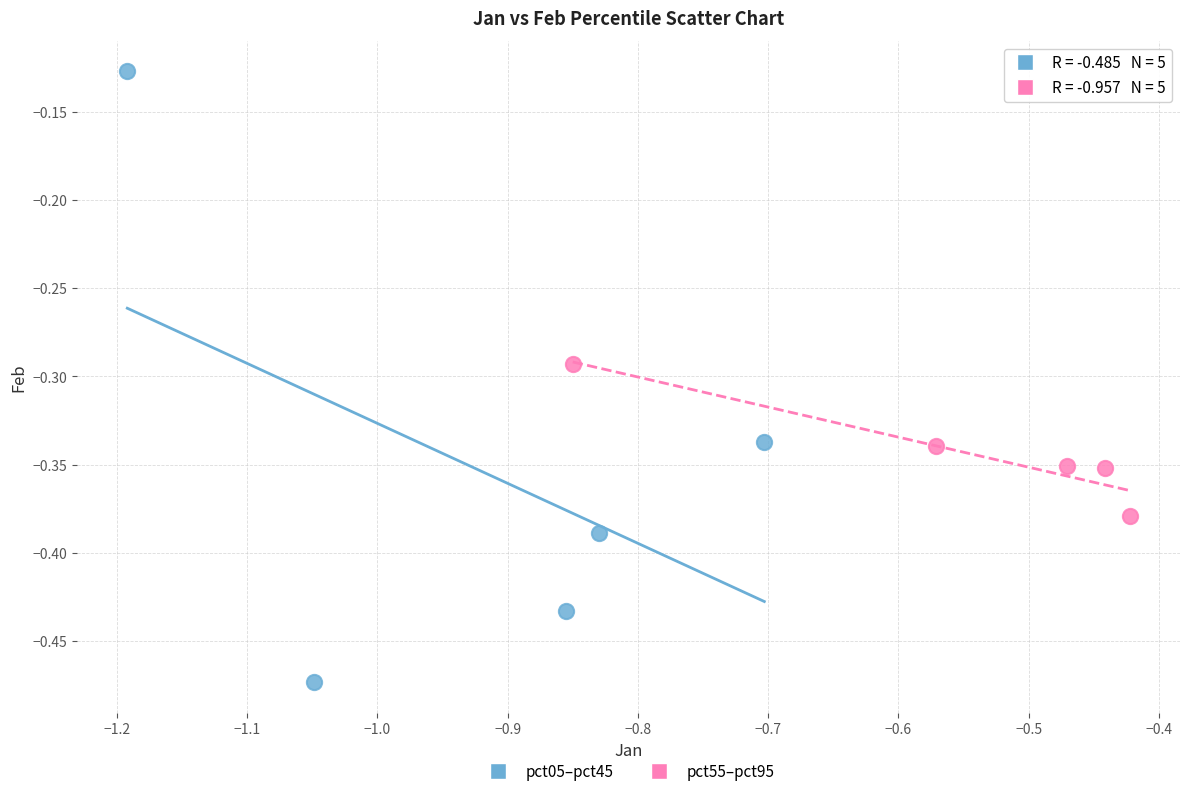

Which series reaches the maximum Y coordinate?

pct05–pct45